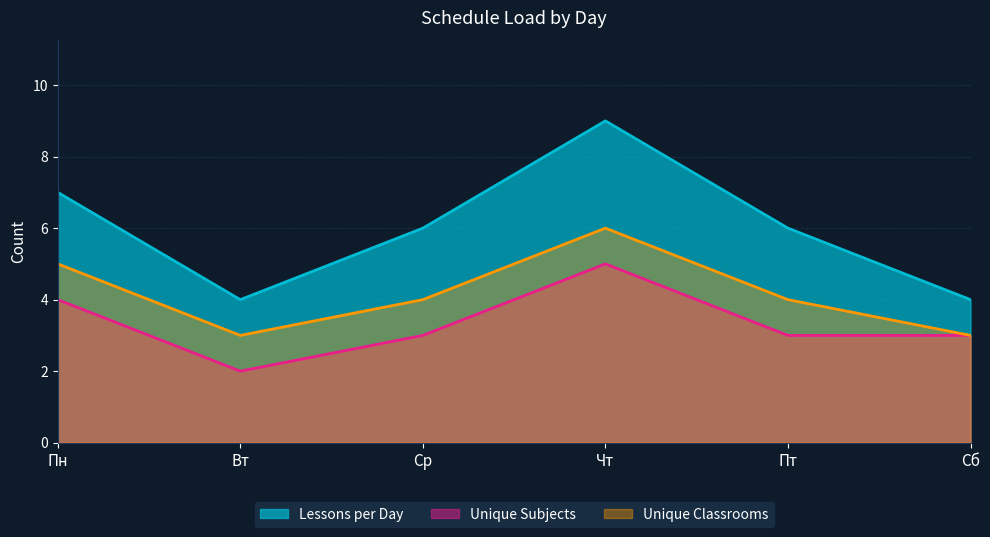

Where does the Lessons per Day series first go above 6?

Пн